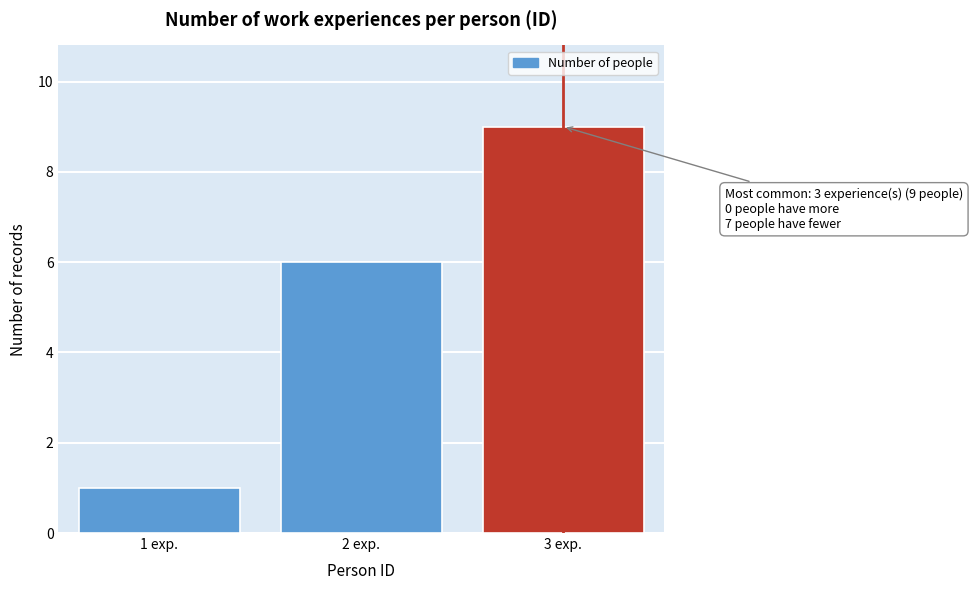

Reading left to right, transcribe all the data shown in this chart.

1 exp.=1	2 exp.=6	3 exp.=9